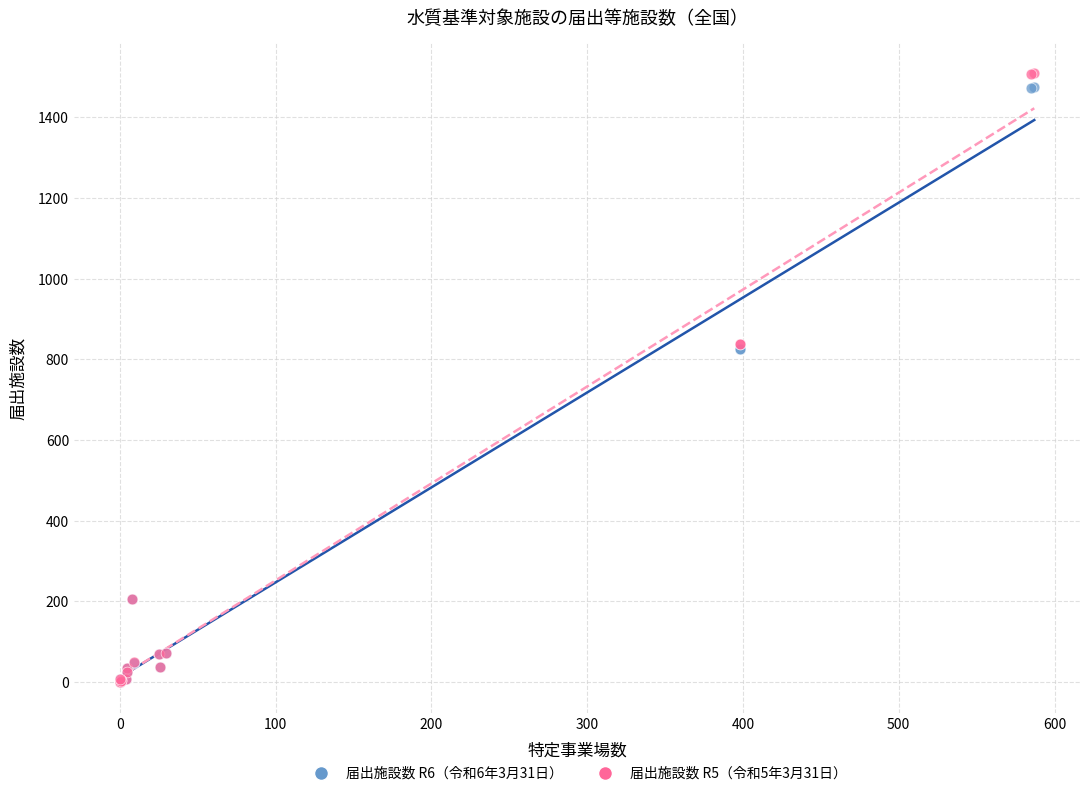

What are all the series names shown in the legend?

届出施設数 R6（令和6年3月31日）, 届出施設数 R5（令和5年3月31日）